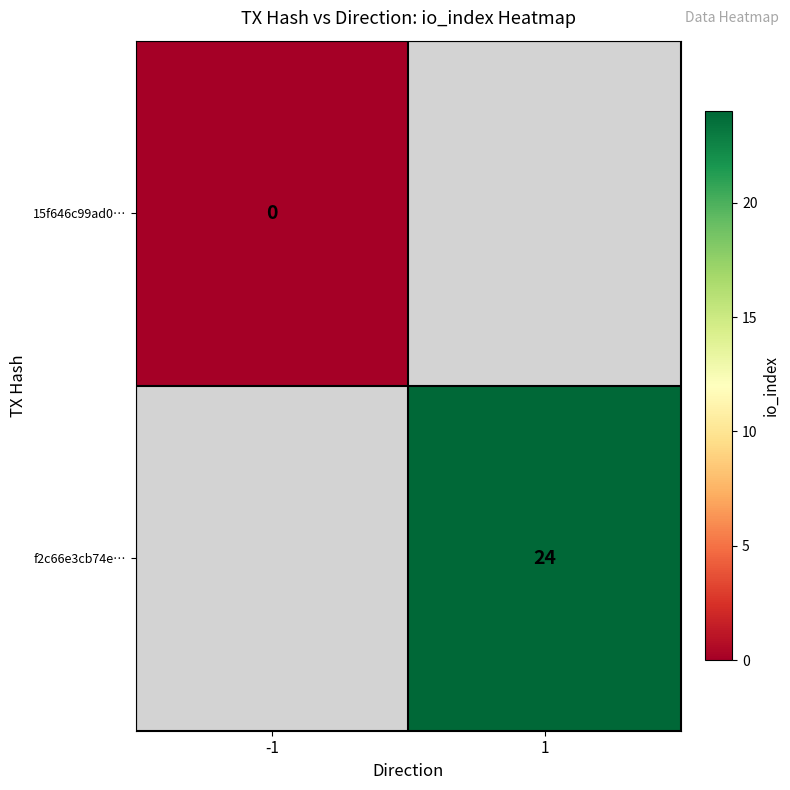

The f2c66e3cb74e… series shows 24 at 1. True or false?

True